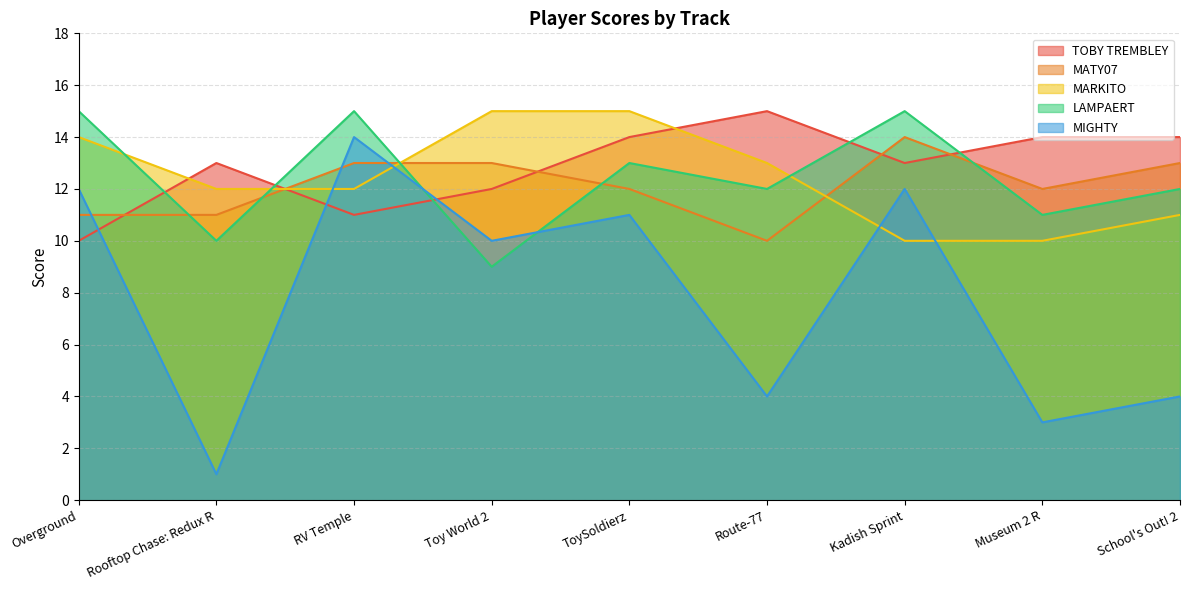

Which series has the largest total across all categories?

TOBY TREMBLEY